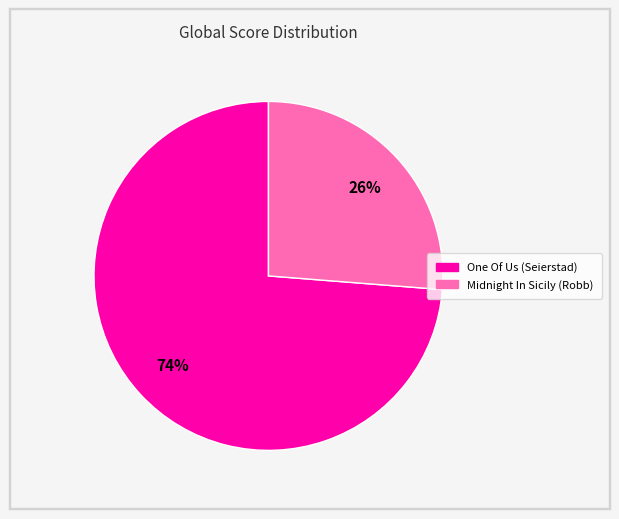

To the nearest percent, what is the average slice percentage?

50%